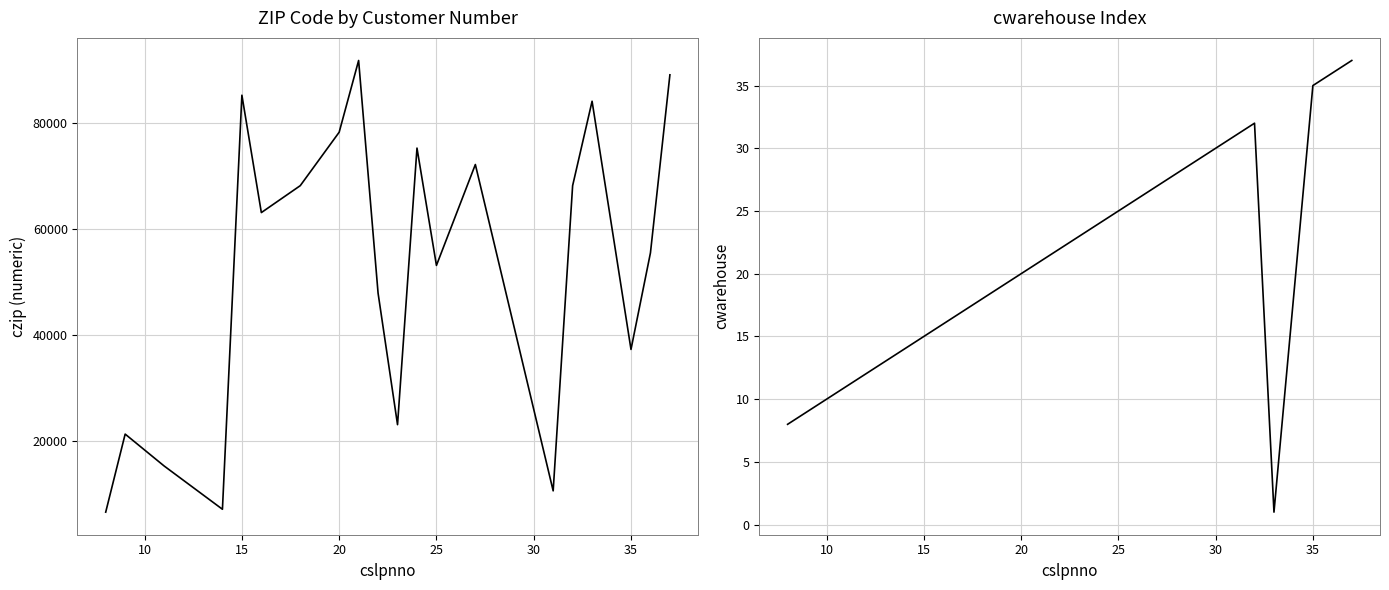

Which series has the largest total across all categories?

czip